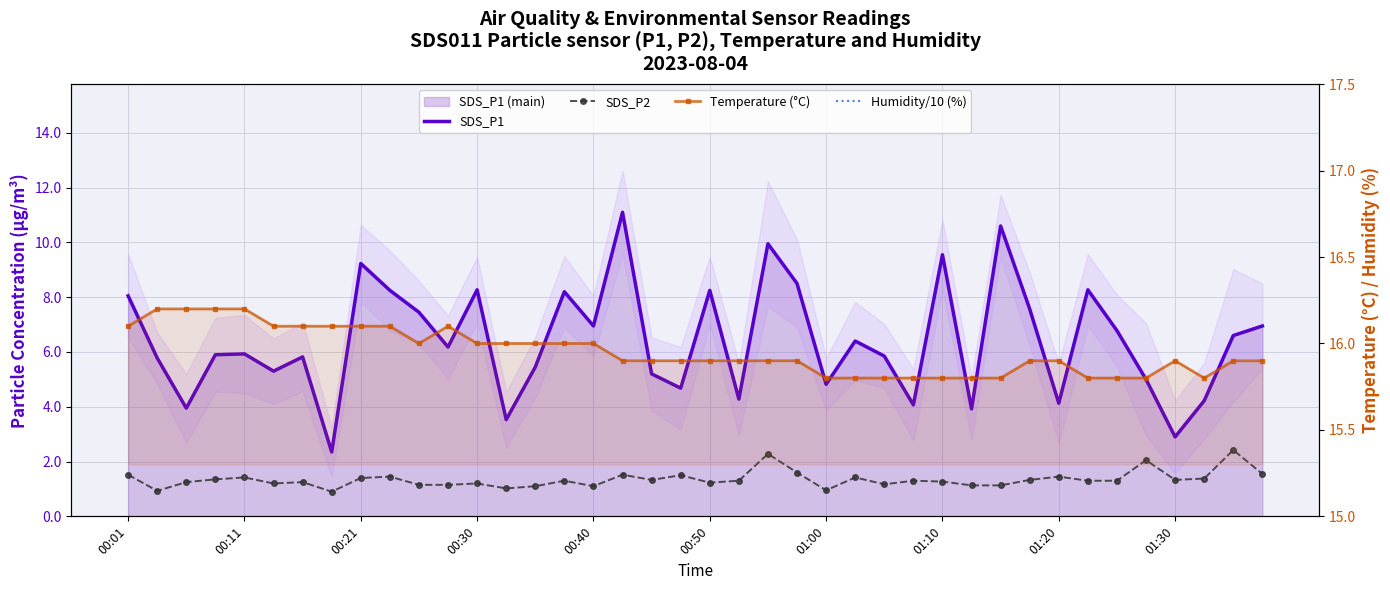

True or false: SDS_P1 and Temperature (°C) cross at least once.

False